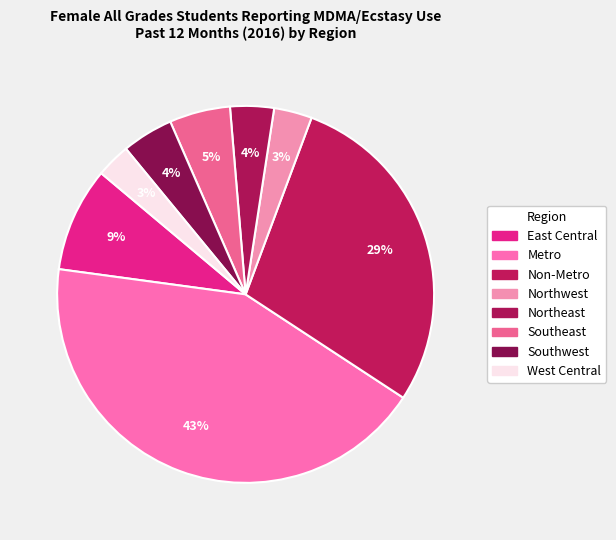

What percentage is NOT represented by West Central?

97.1%